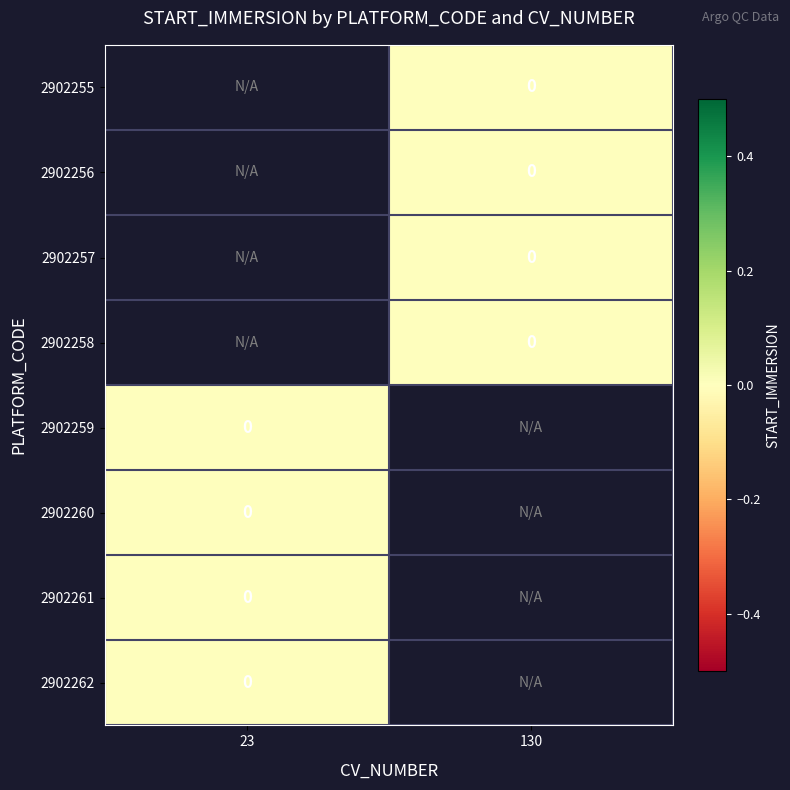

List the series in order of their overall mean, highest first.

2902255, 2902256, 2902257, 2902258, 2902259, 2902260, 2902261, 2902262